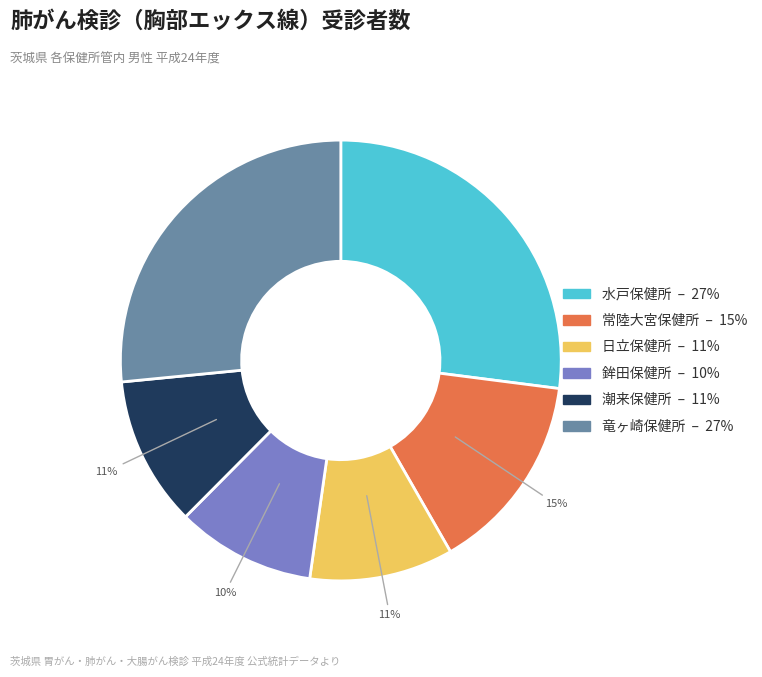

To the nearest percent, what is the combined percentage of 水戸保健所 and 潮来保健所?

38%